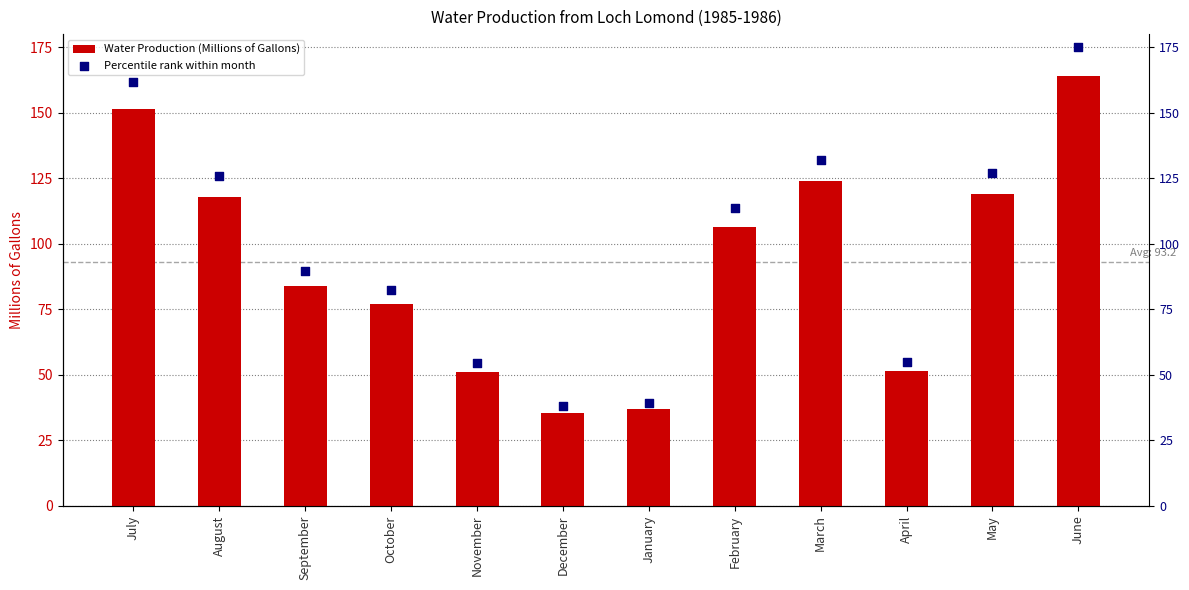

What are all the series names shown in the legend?

Water Production (Millions of Gallons), Percentile rank within month